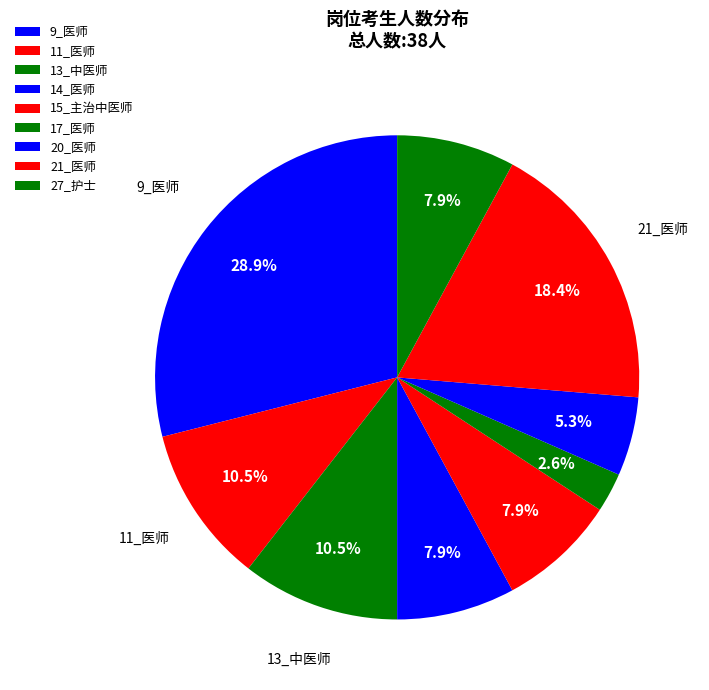

How many slices are in this pie chart?

9